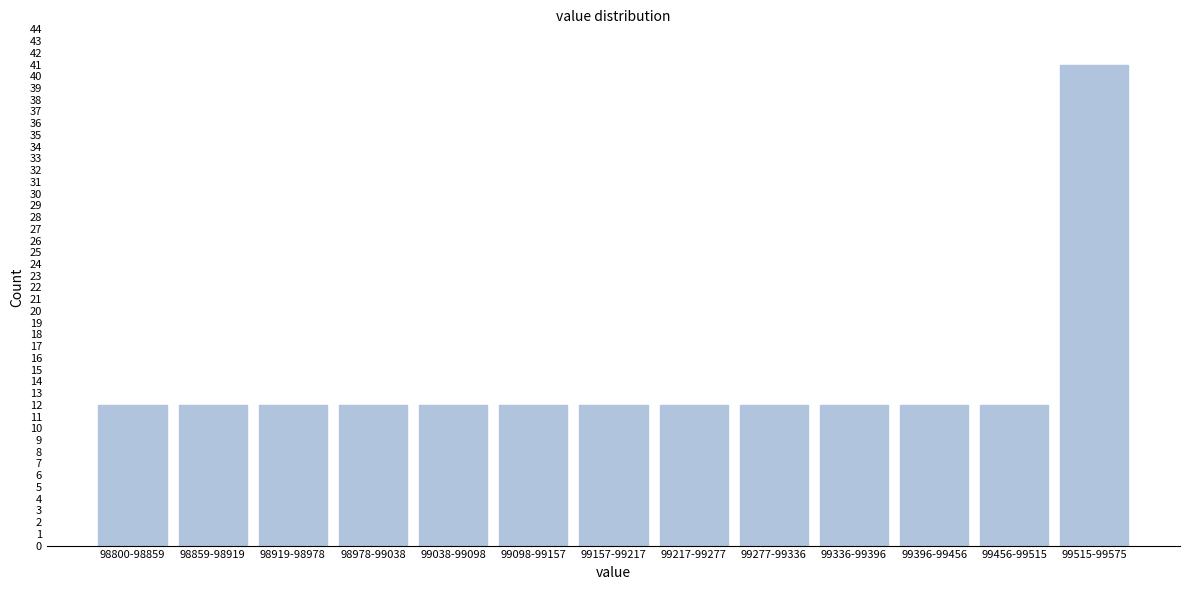

Reading left to right, transcribe all the data shown in this chart.

98800-98859=12	98859-98919=12	98919-98978=12	98978-99038=12	99038-99098=12	99098-99157=12	99157-99217=12	99217-99277=12	99277-99336=12	99336-99396=12	99396-99456=12	99456-99515=12	99515-99575=41